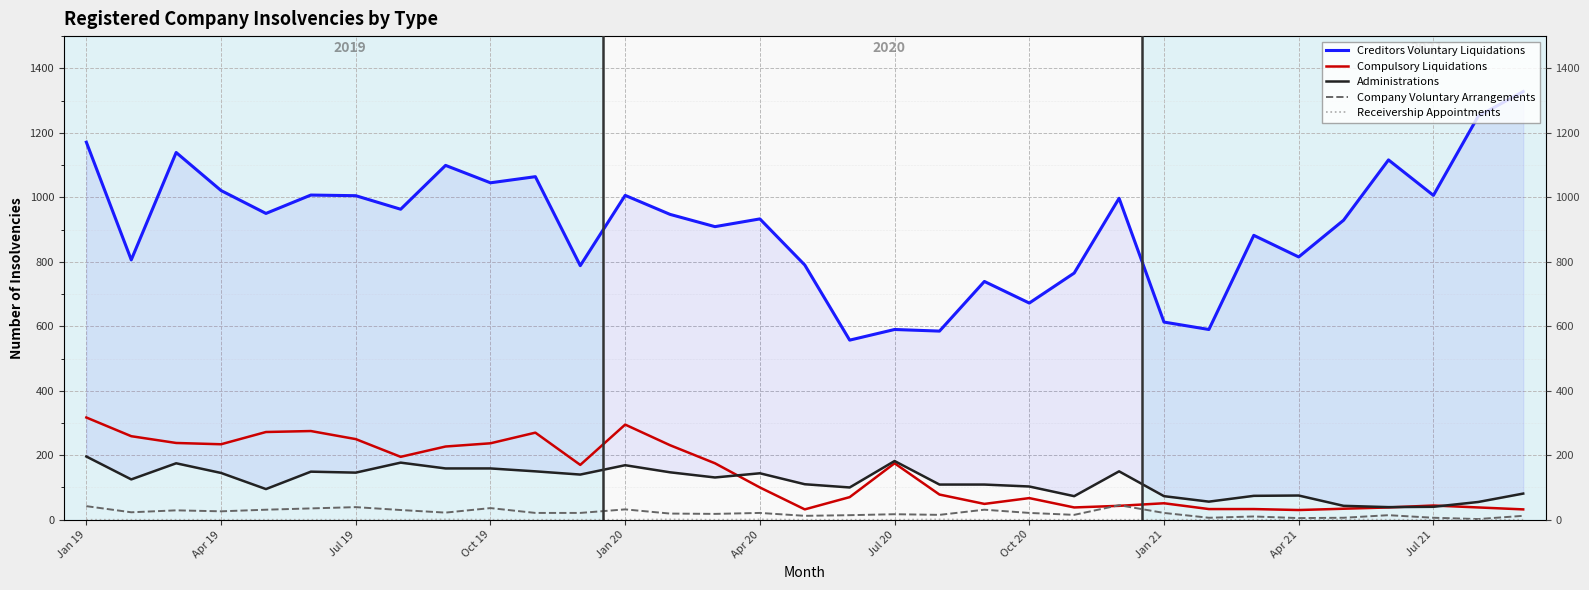

True or false: Receivership Appointments and Company Voluntary Arrangements intersect in this chart.

False